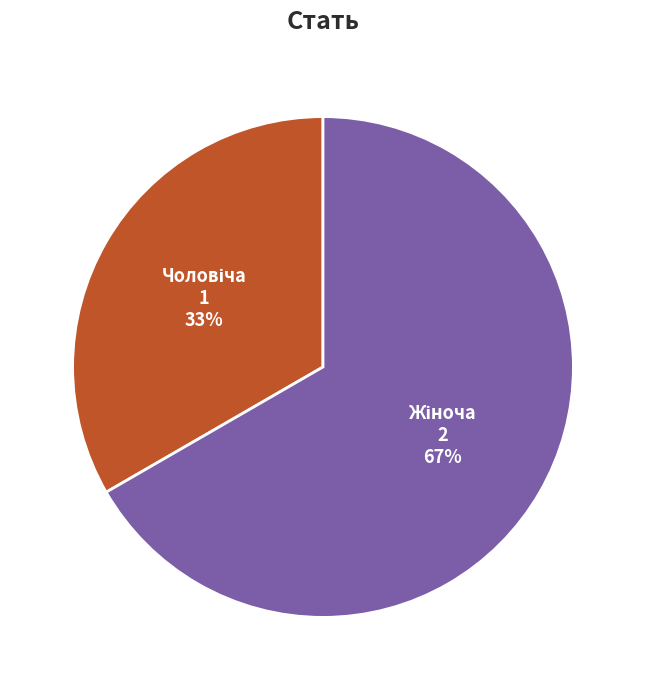

To the nearest percent, what is the average slice percentage?

50%